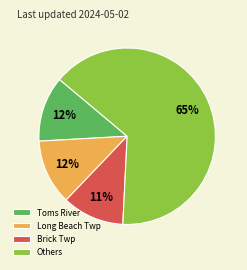

Is there any slice that represents more than half of the pie?

Yes